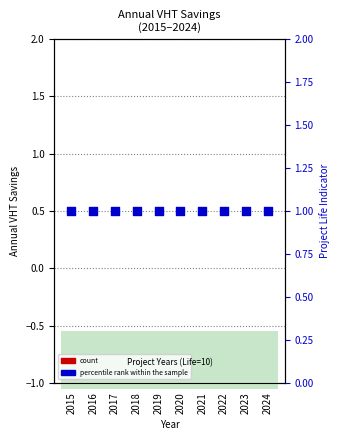

Which series reaches the maximum Y coordinate?

percentile rank within the sample